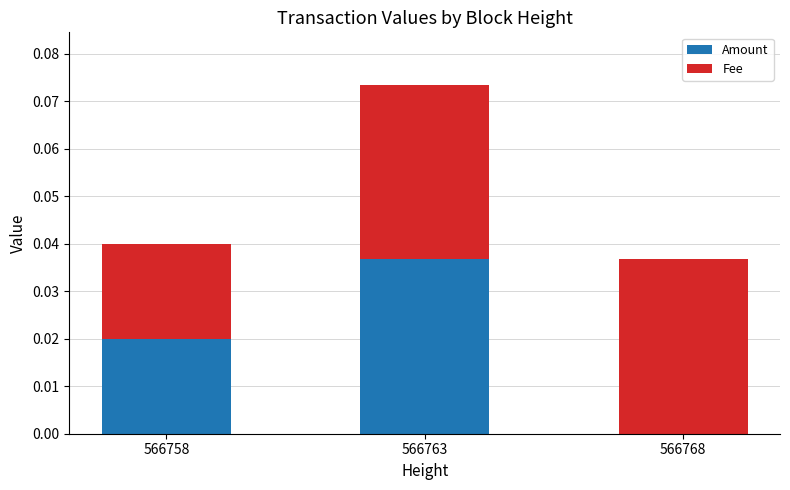

Is it true that Amount equals 0.0 at 566758?

True